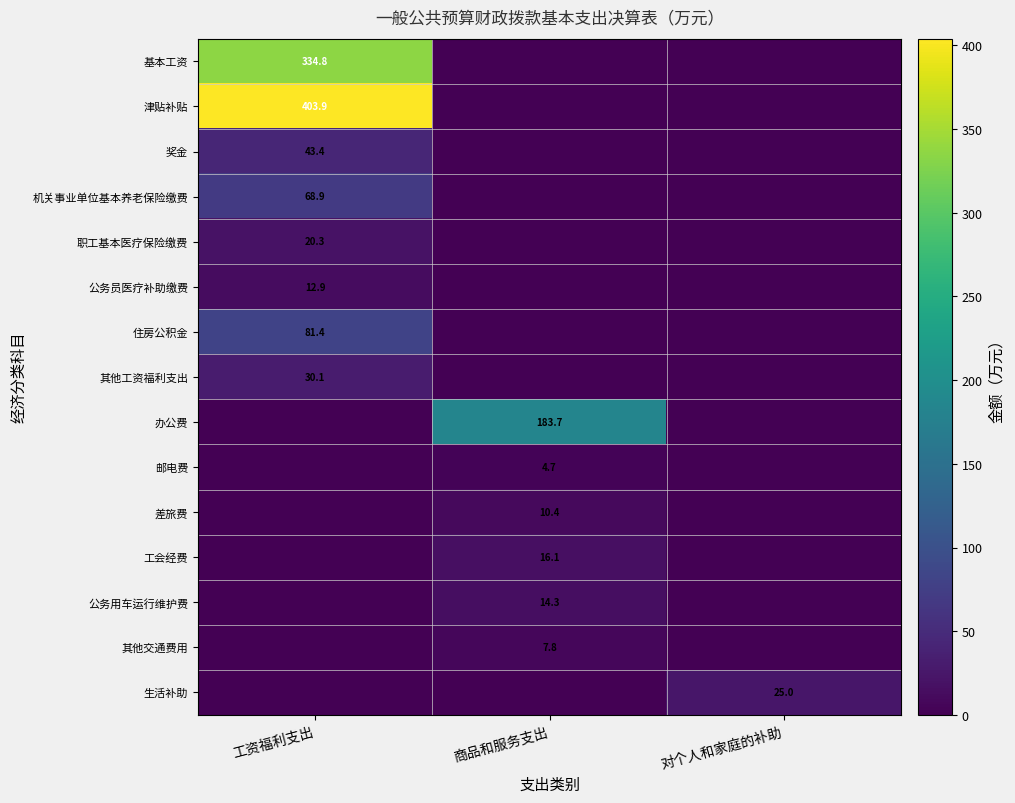

How many data points does each series have?

3